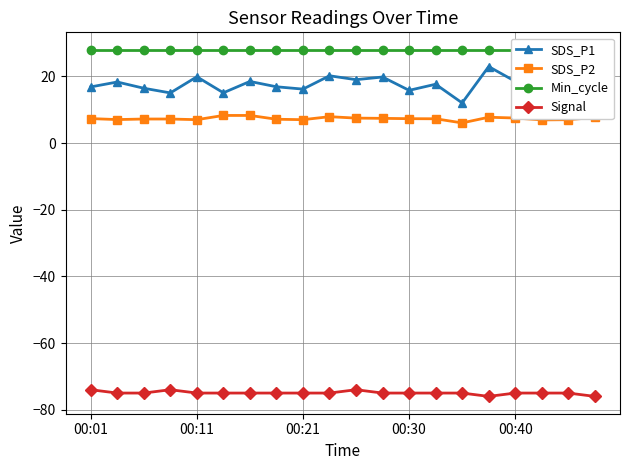

Is it true that SDS_P2 equals 11.0 at 00:40?

False